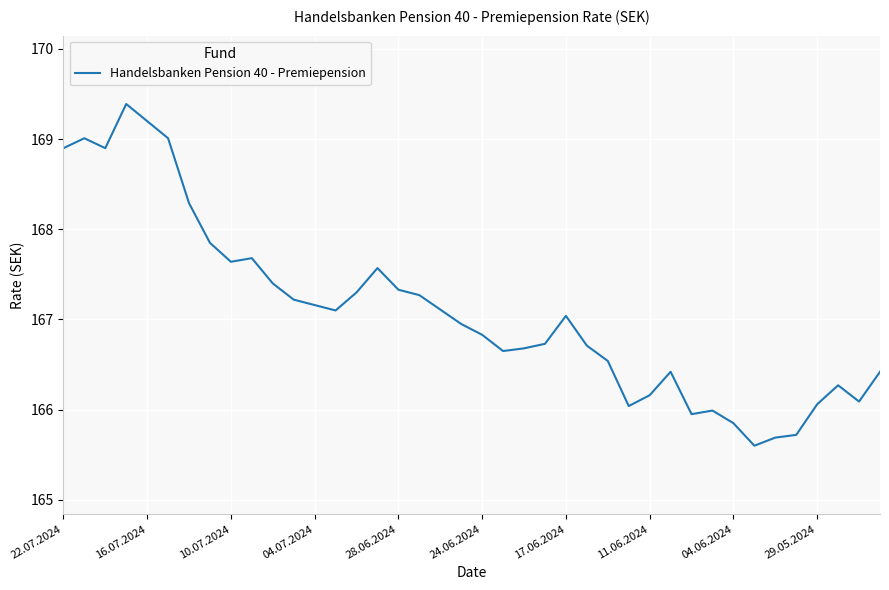

What is the minimum value shown in the chart?

165.6